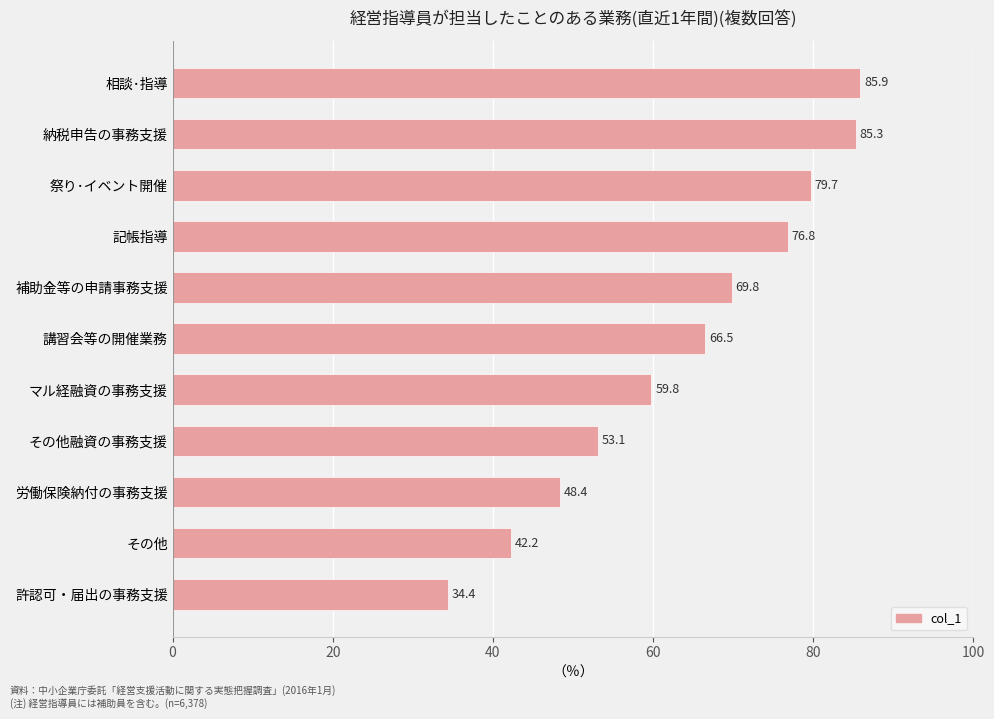

Rank the categories by value from lowest to highest.

許認可・届出の事務支援, その他, 労働保険納付の事務支援, その他融資の事務支援, マル経融資の事務支援, 講習会等の開催業務, 補助金等の申請事務支援, 記帳指導, 祭り･イベント開催, 納税申告の事務支援, 相談･指導